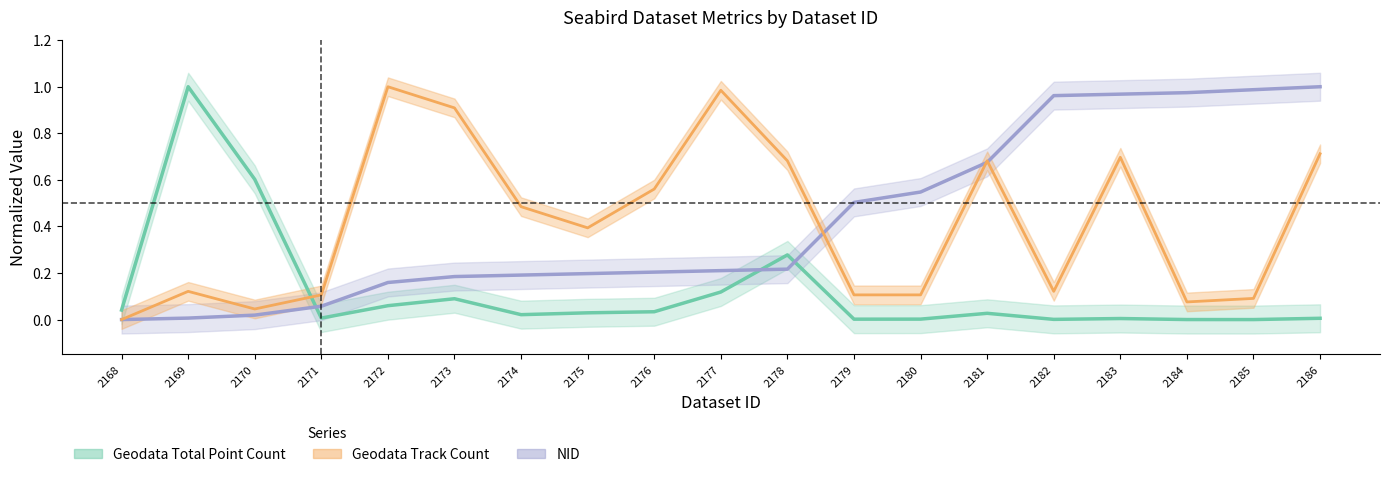

What is the sum of the Geodata Track Count values at 2184 and 2185?

0.2